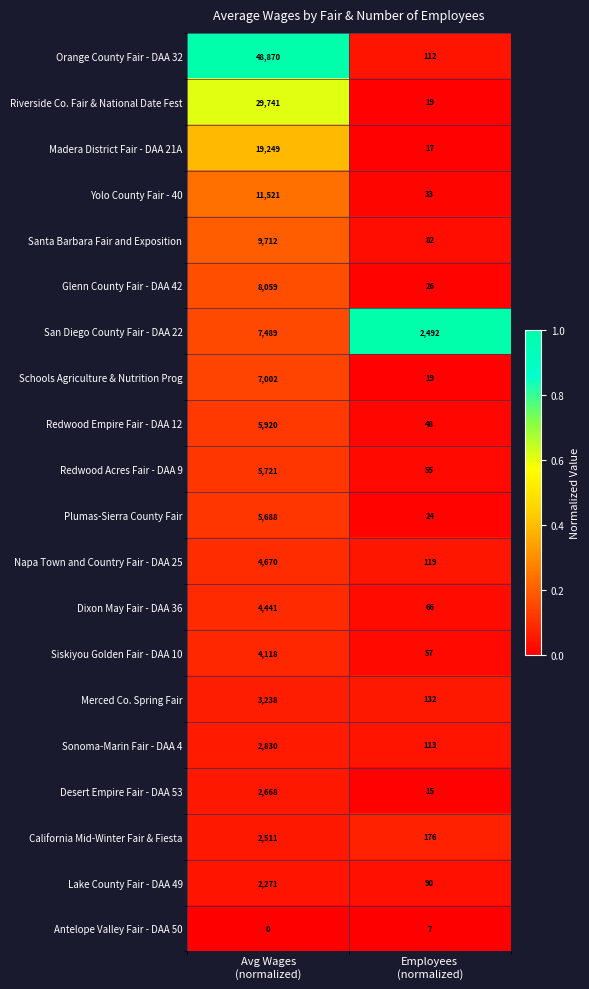

What is the maximum value shown in the chart?

48870